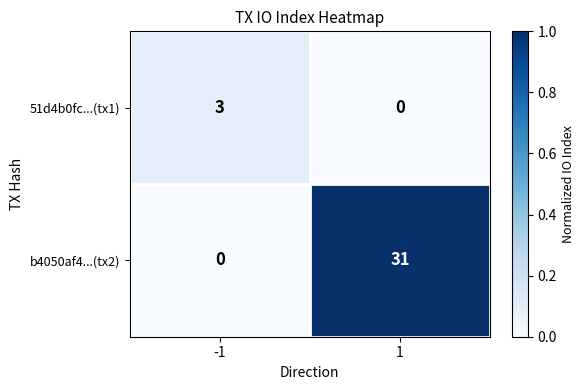

True or false: 51d4b0fc...(tx1) has a value of 3 at -1.

True